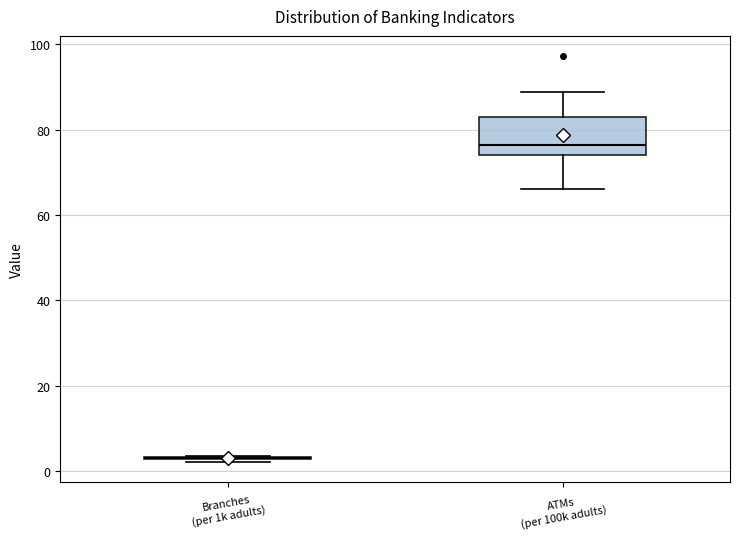

Where does the median line of the box for ATMs (per 100k adults) sit on the y-axis? The values are not printed on the chart, so give them approximately, as read against the axis.

76